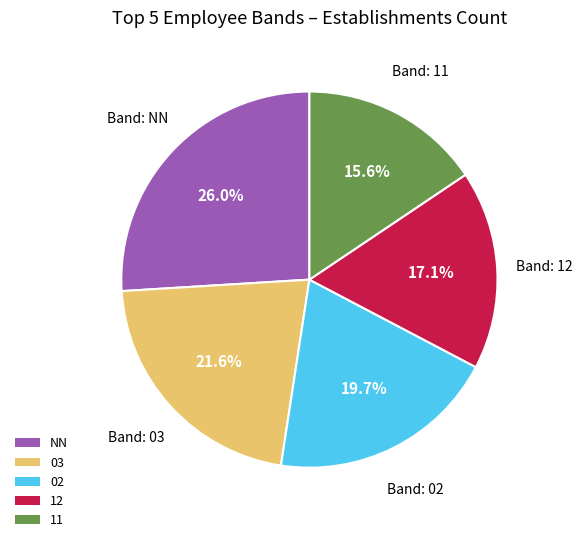

To the nearest percent, what is the difference between the largest and smallest slice percentages?

10%